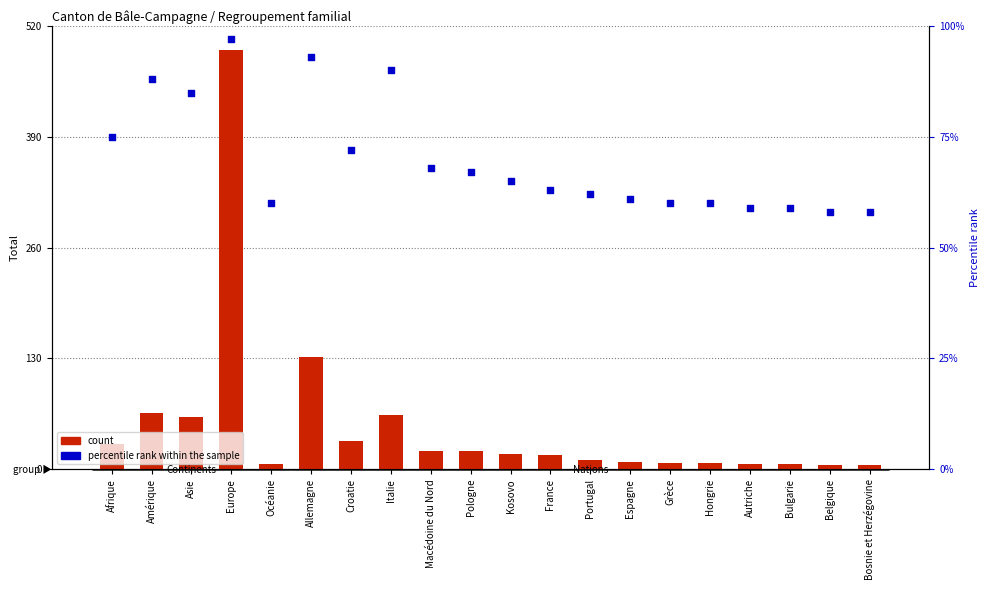

Which series reaches the minimum Y coordinate?

count